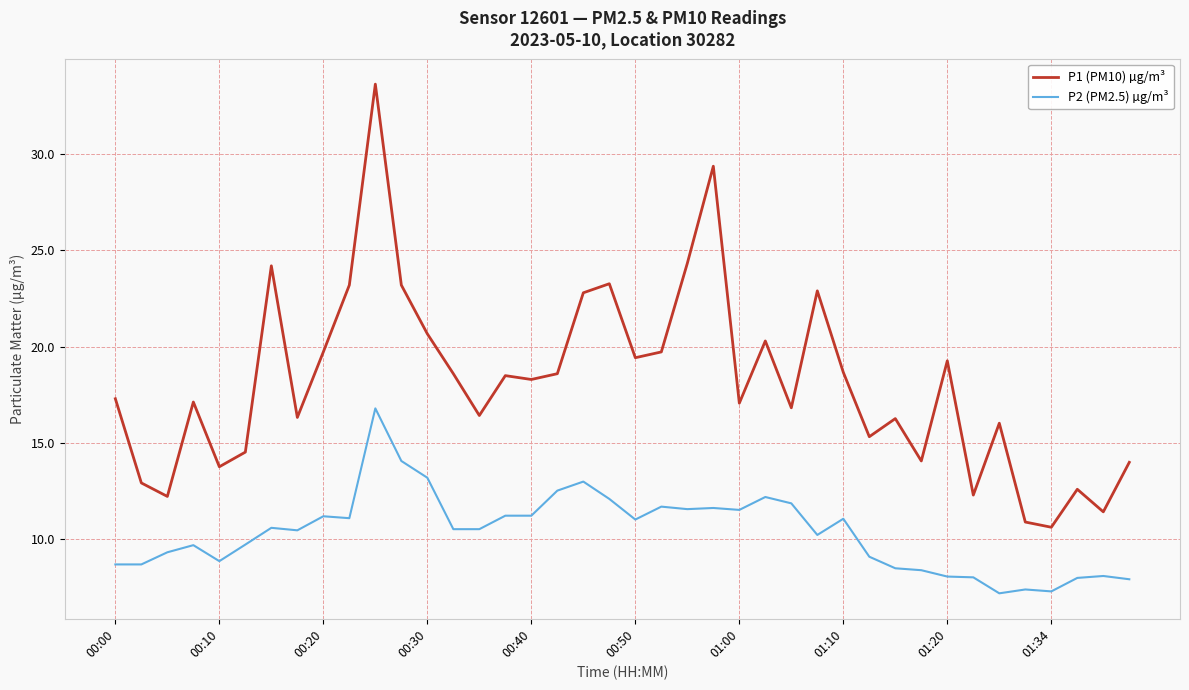

True or false: P1 (PM10) µg/m³ and P2 (PM2.5) µg/m³ intersect in this chart.

False